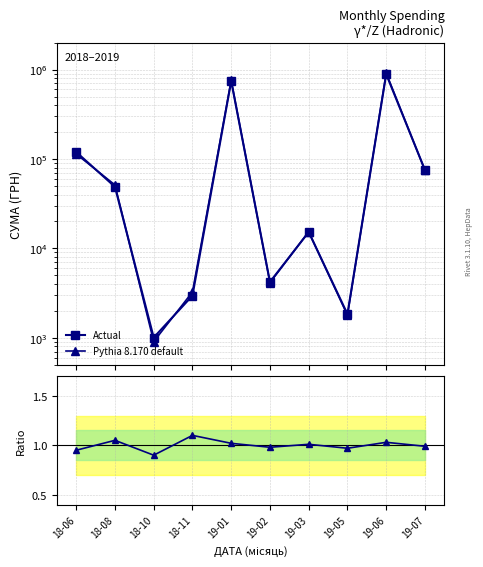

What is the label of the 7th point from the left?

19-03